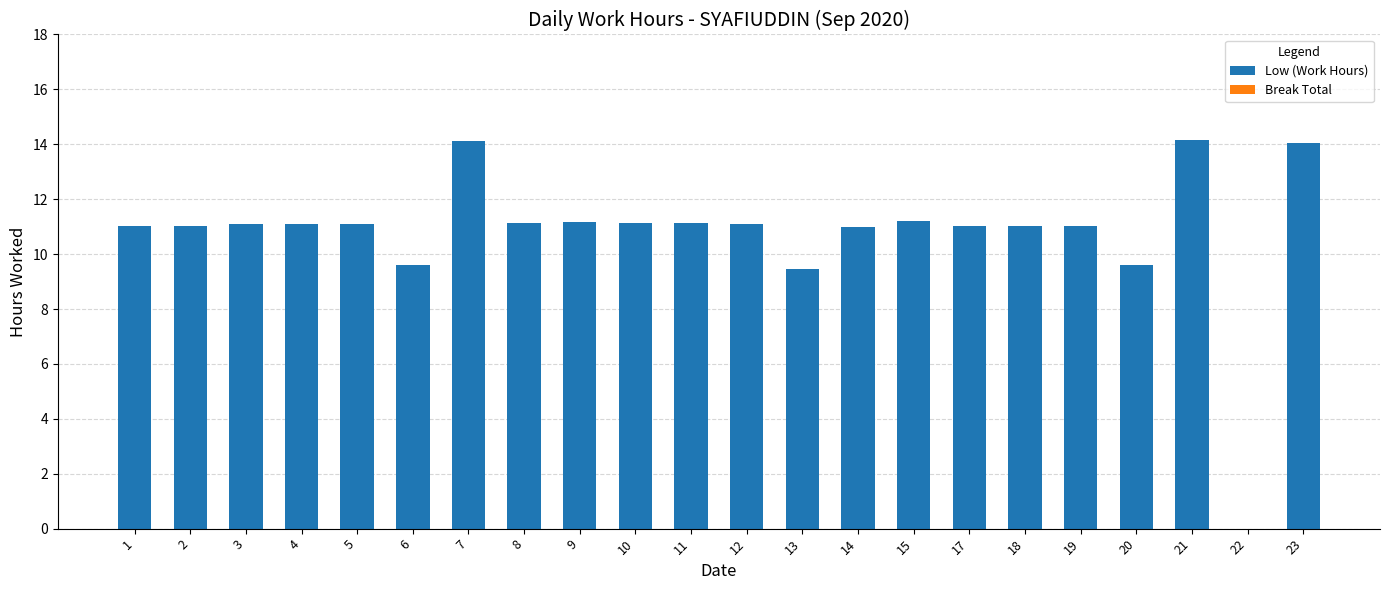

What value does the data have at 3?

11.1